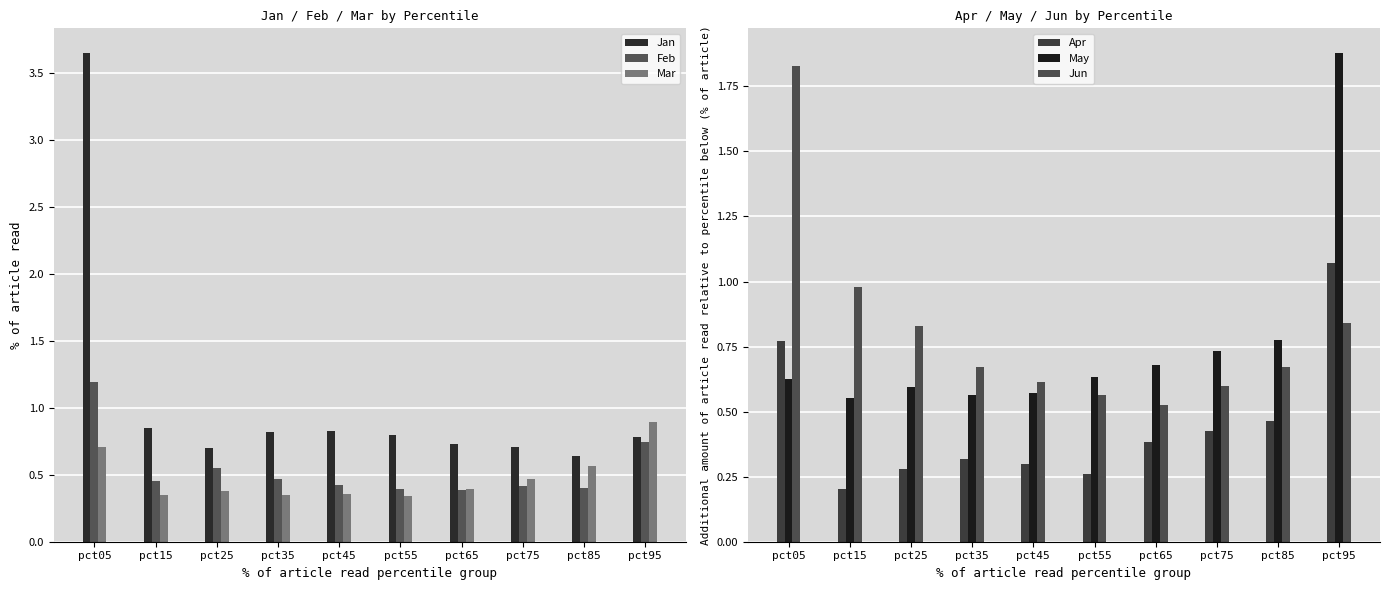

What is the average value of the Apr series?

0.4